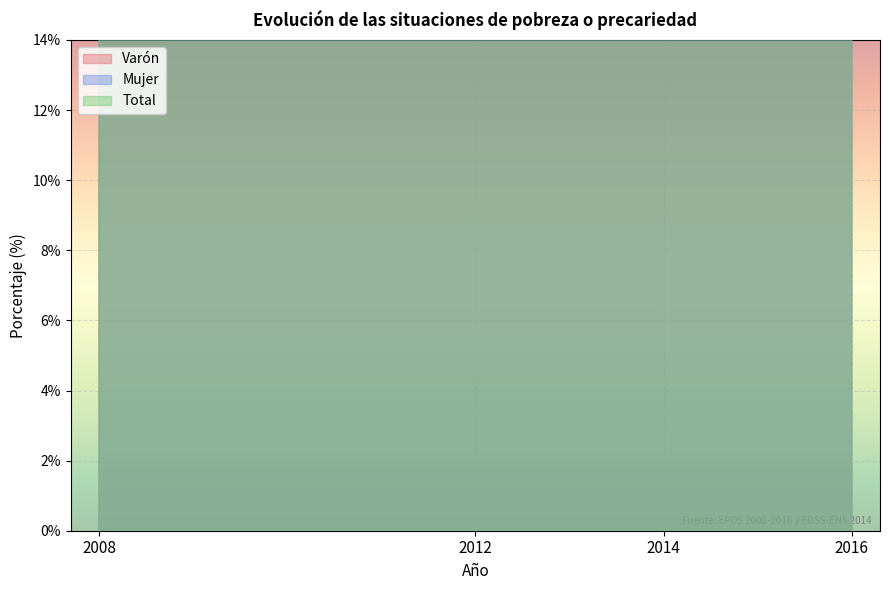

At which category does Total reach its first local peak?

2